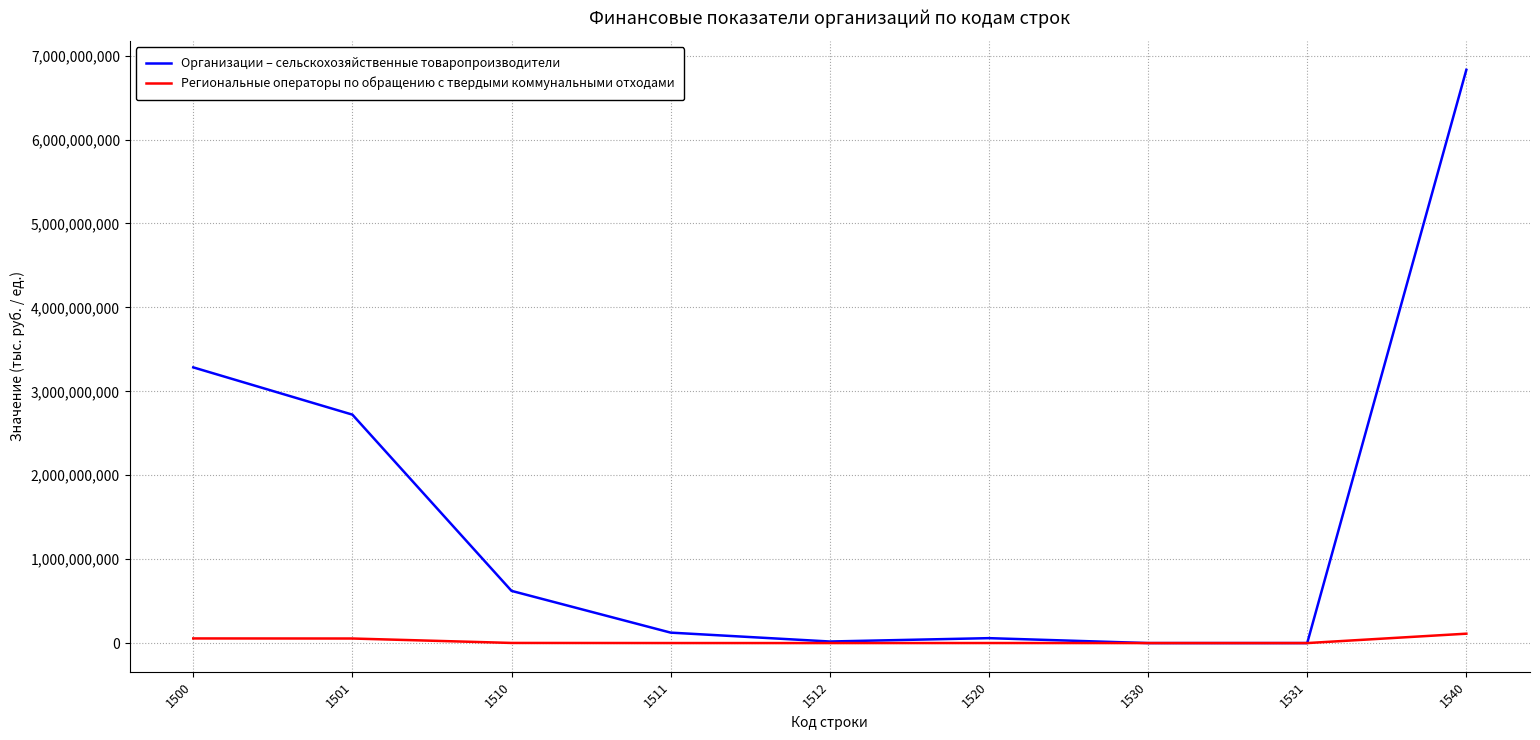

Which series has the largest range (max minus min)?

Организации – сельскохозяйственные товаропроизводители